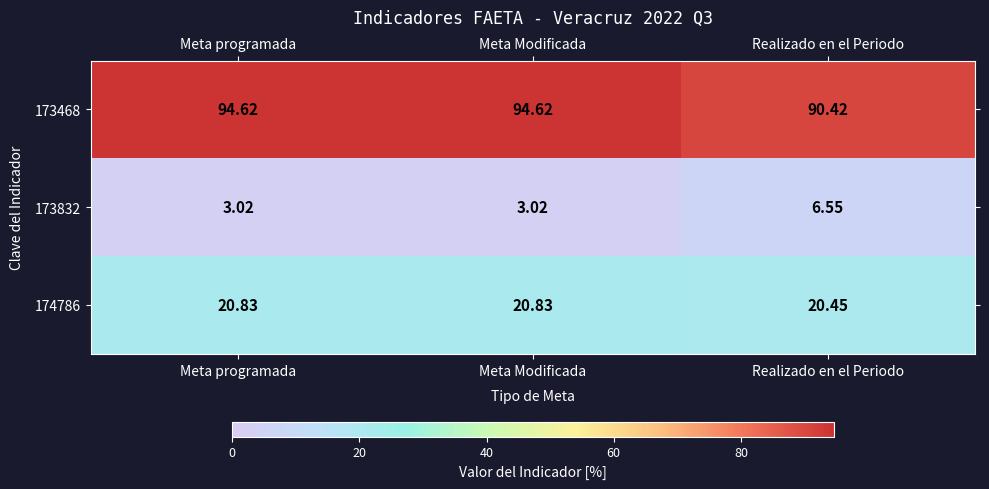

What is the total value across all series at Meta programada?

118.5